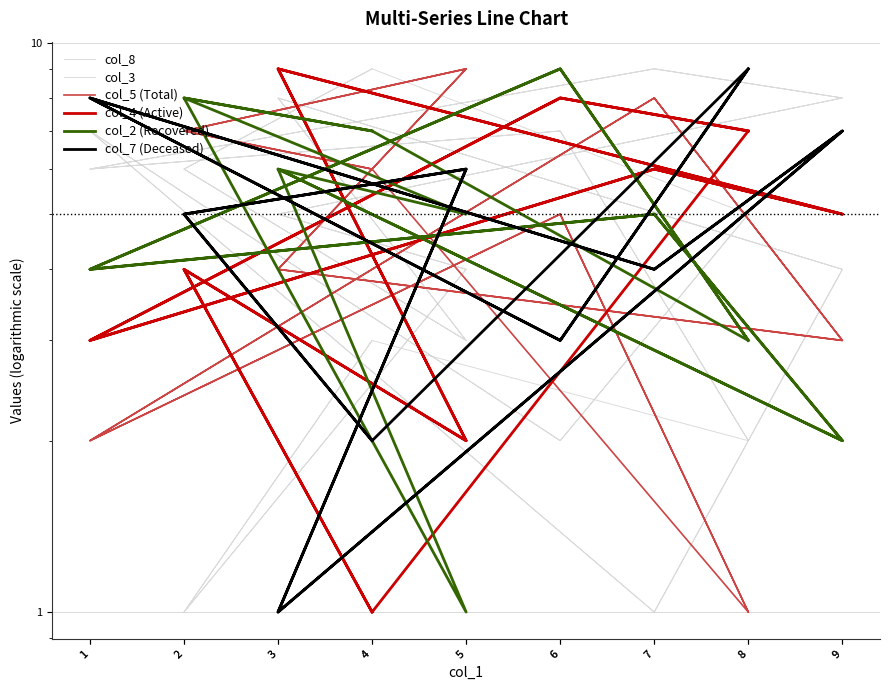

What is the label of the 14th point from the left?

9